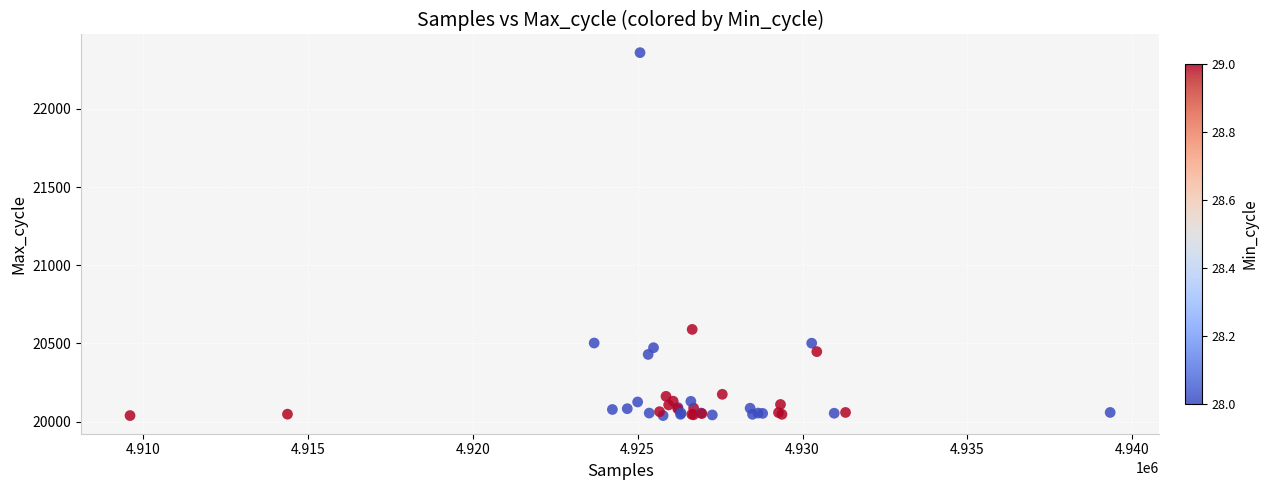

What Y value in the scatter plot is closest to 21199?

20590